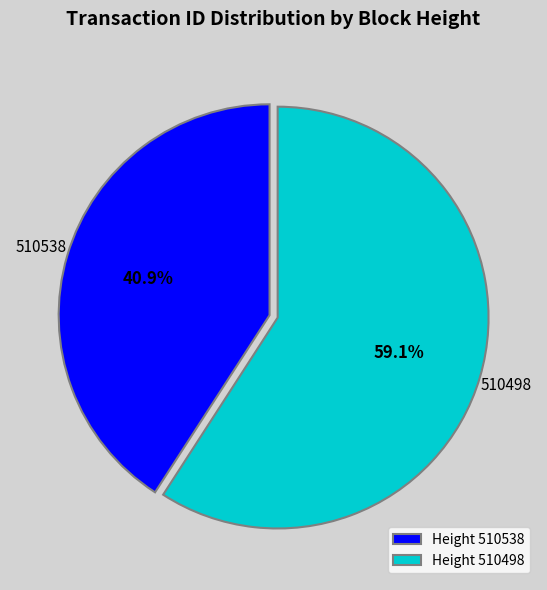

Is it true that 510538 is 41% of the pie?

True